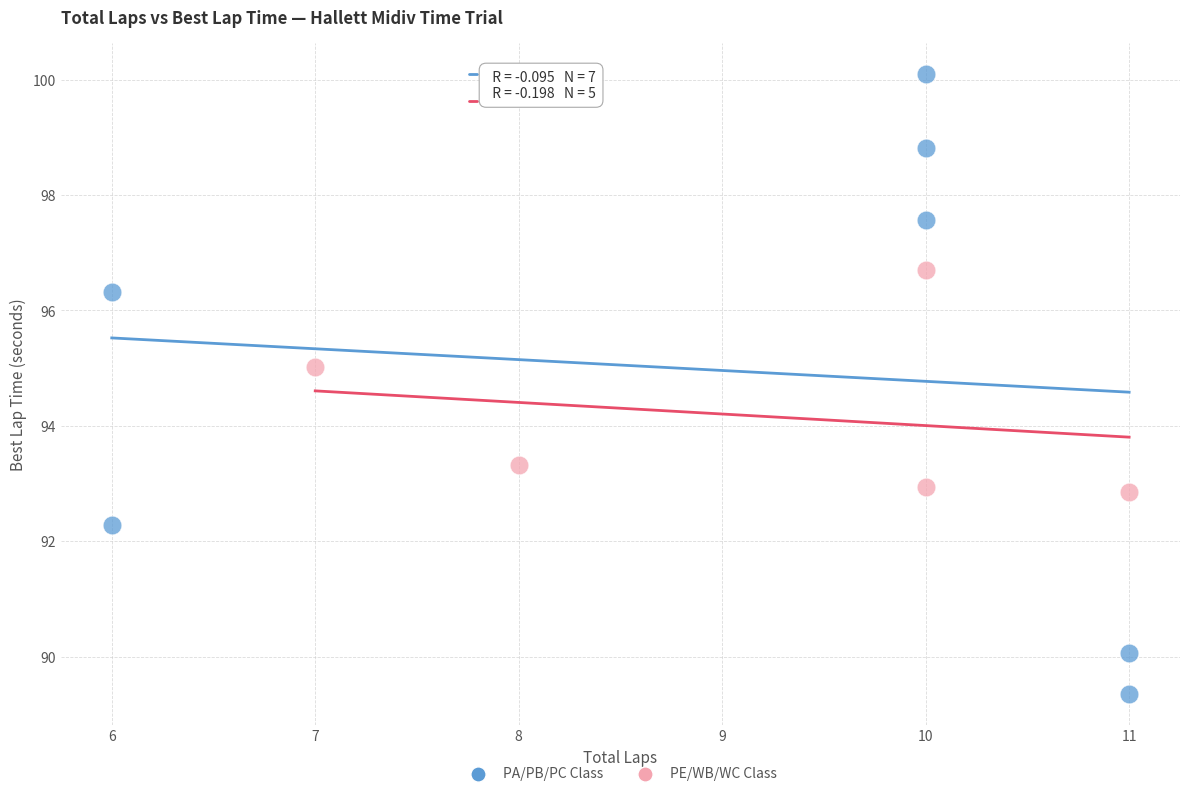

What are all the series names shown in the legend?

PA/PB/PC Class, PE/WB/WC Class